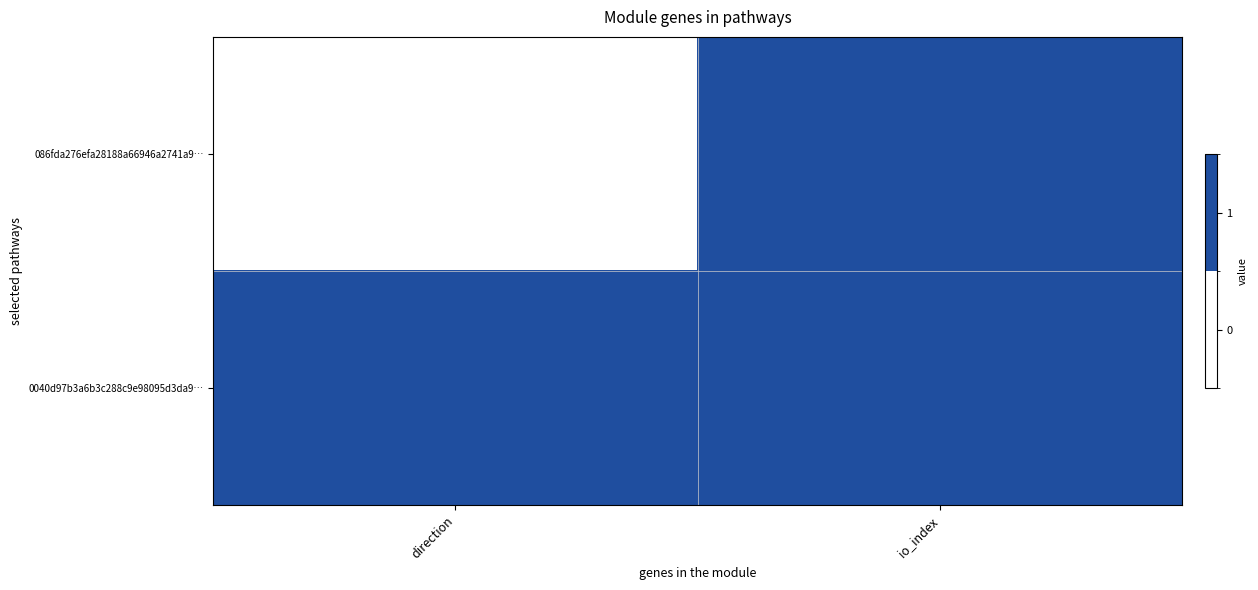

Which has a higher value, io_index or direction?

io_index